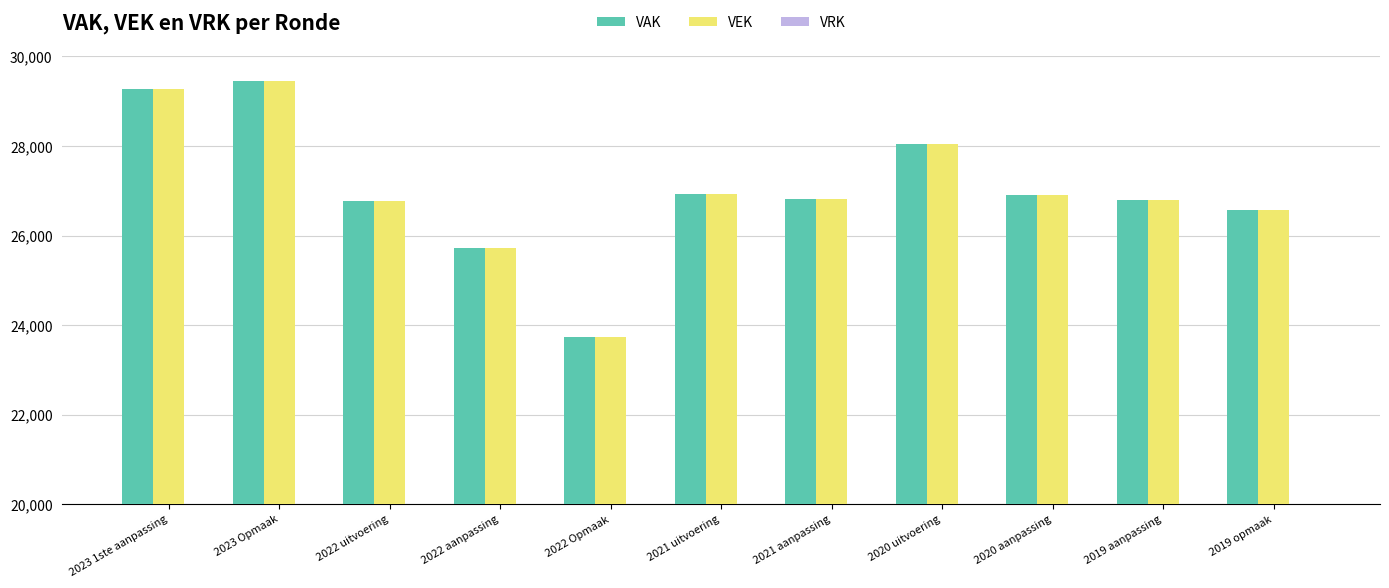

What is the difference between the VAK values at 2022 aanpassing and 2023 Opmaak?

3743